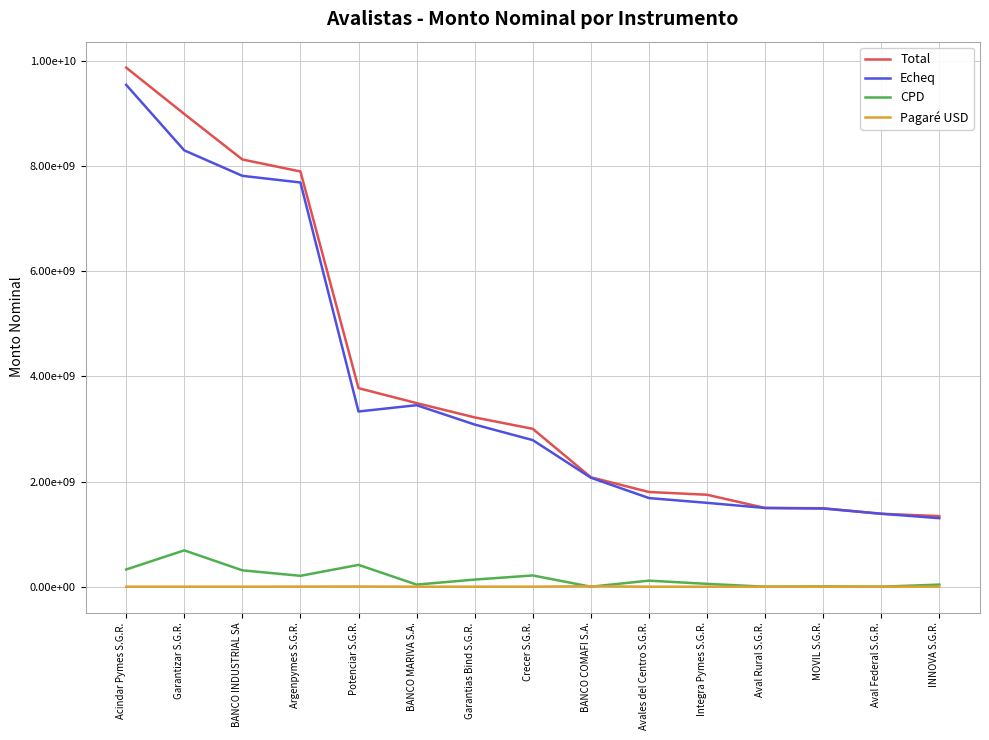

The value of Total at Acindar Pymes S.G.R. is 2333249635.8. True or false?

False